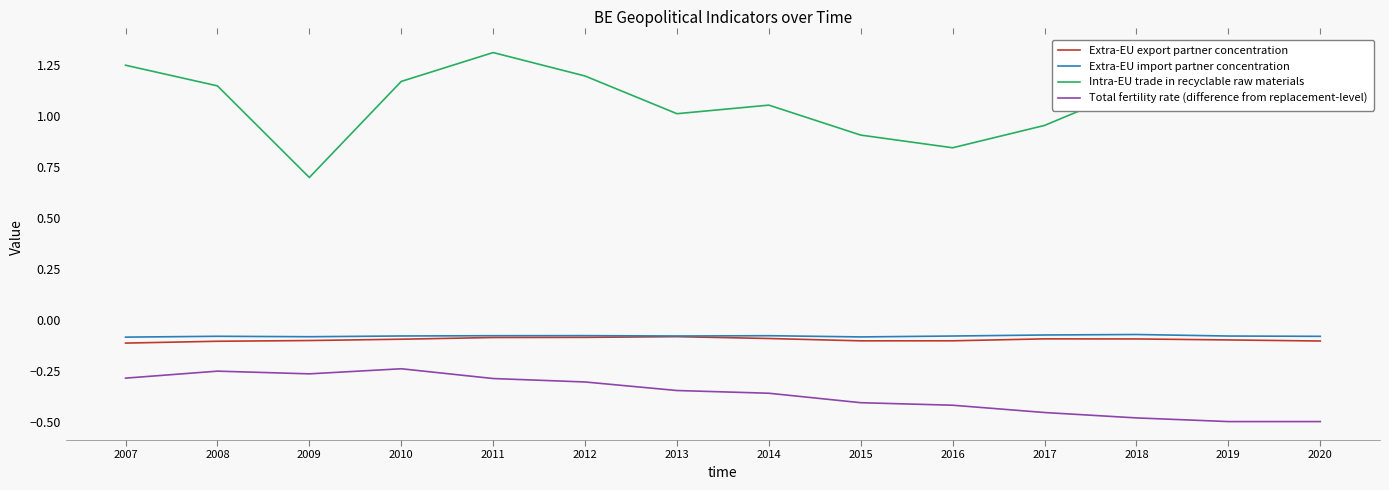

True or false: Extra-EU export partner concentration and Total fertility rate (difference from replacement-level) intersect in this chart.

False